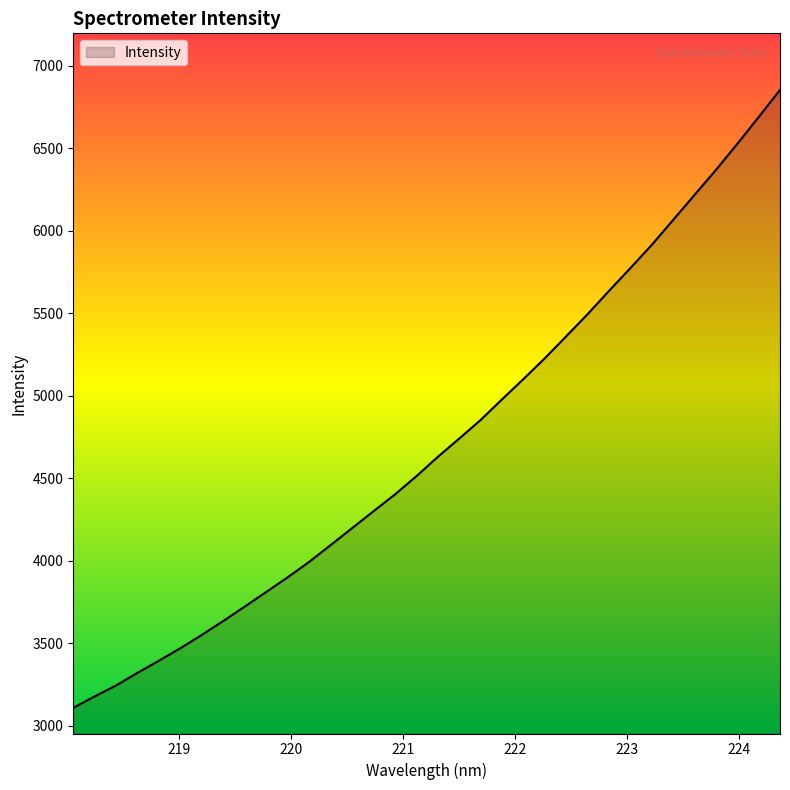

What is the average value?

4713.0